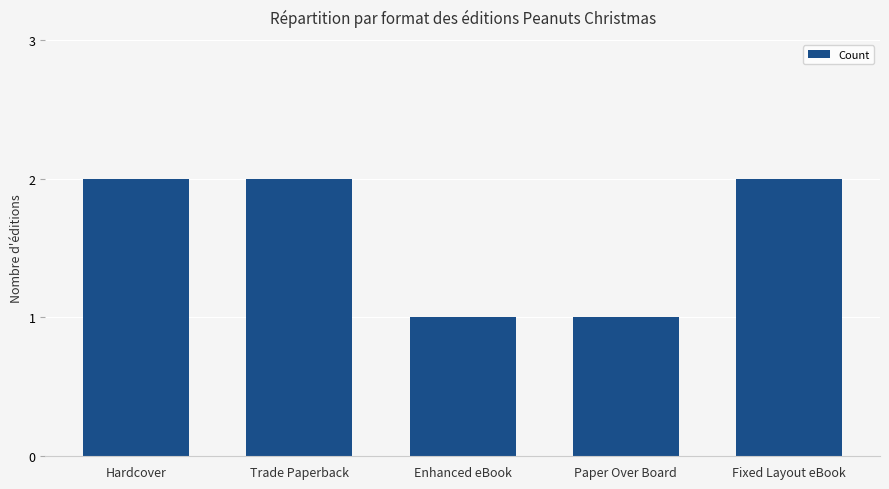

How many values are below 2?

2